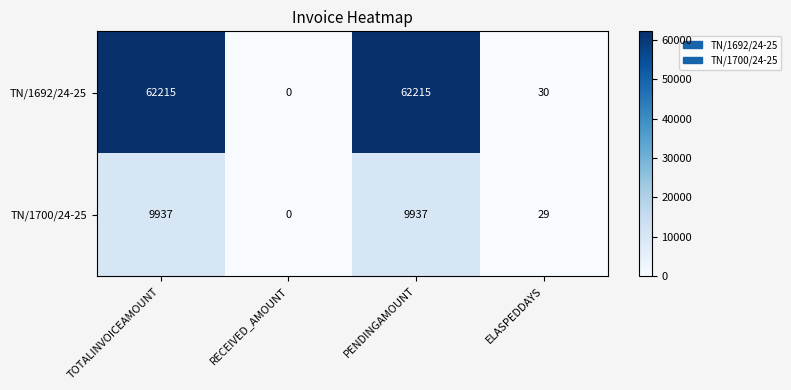

How many values in the TN/1700/24-25 series are below 9937?

2